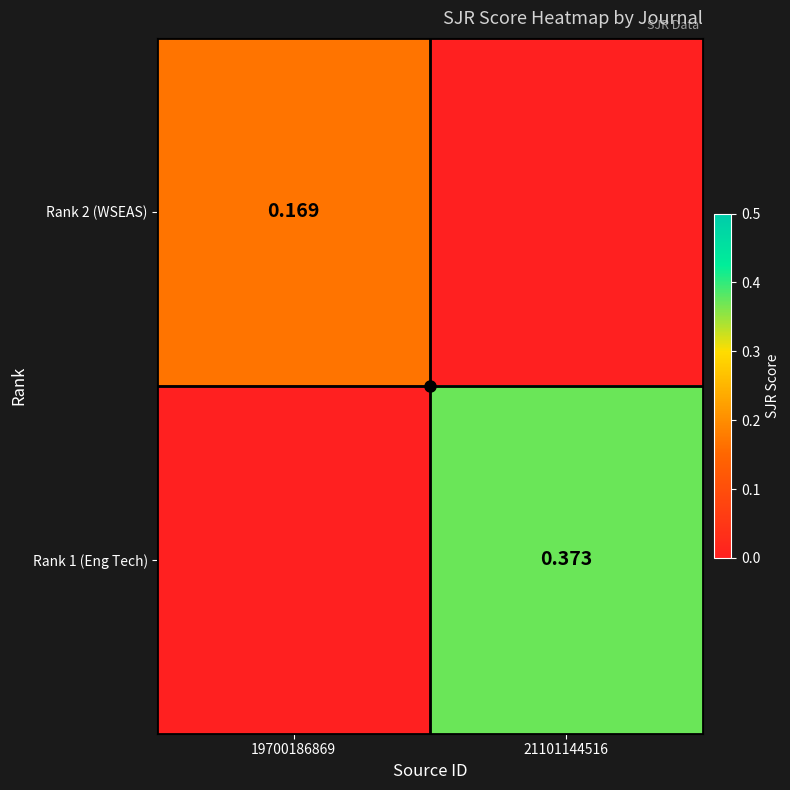

List the series in order of their peak value, highest first.

Rank 1 (Eng Tech), Rank 2 (WSEAS)